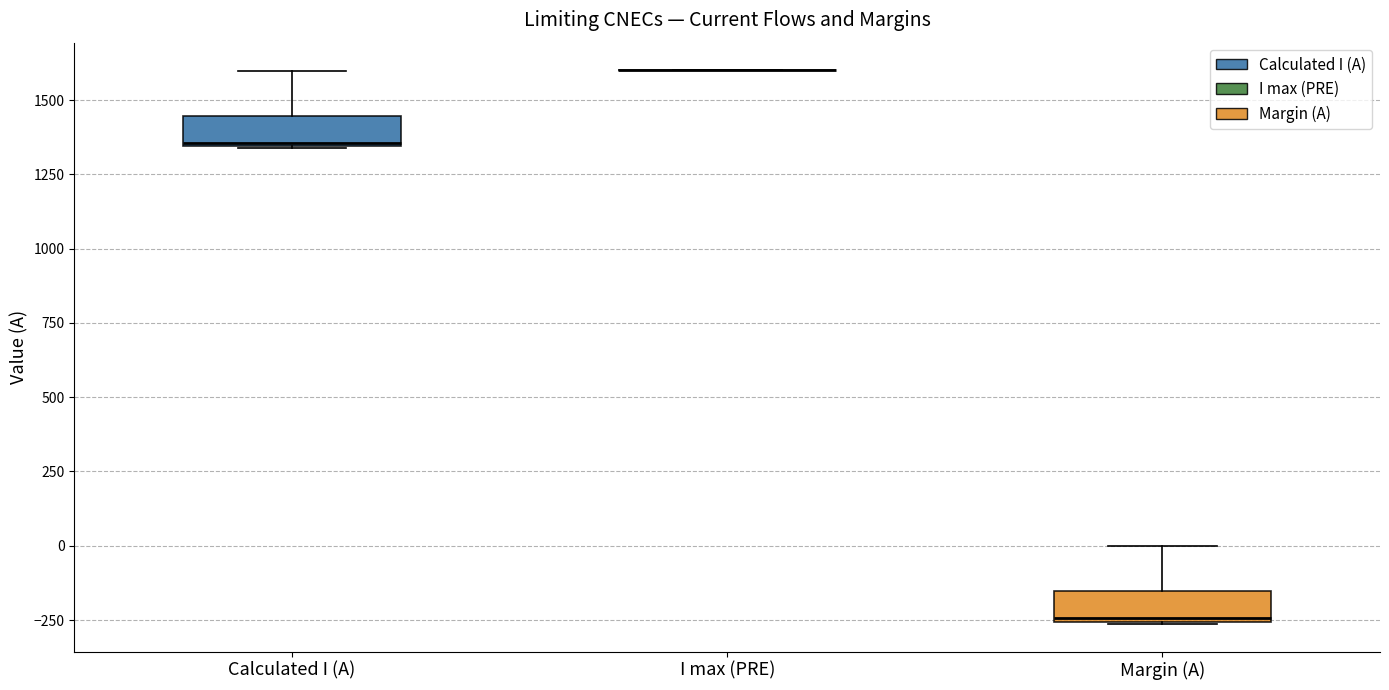

Reading left to right, transcribe this box plot: for each box, give where its median line is, the range the box spans, and where its two whiskers end, as read against the y-axis. The values are not printed on the chart, so give them approximately, as read against the axis.

Calculated I (A): median 1350, box 1350 to 1450, whiskers 1350 to 1600
I max (PRE): box collapsed to a line at 1600, whiskers 1600 to 1600
Margin (A): median -250, box -250 to -150, whiskers -250 to 0